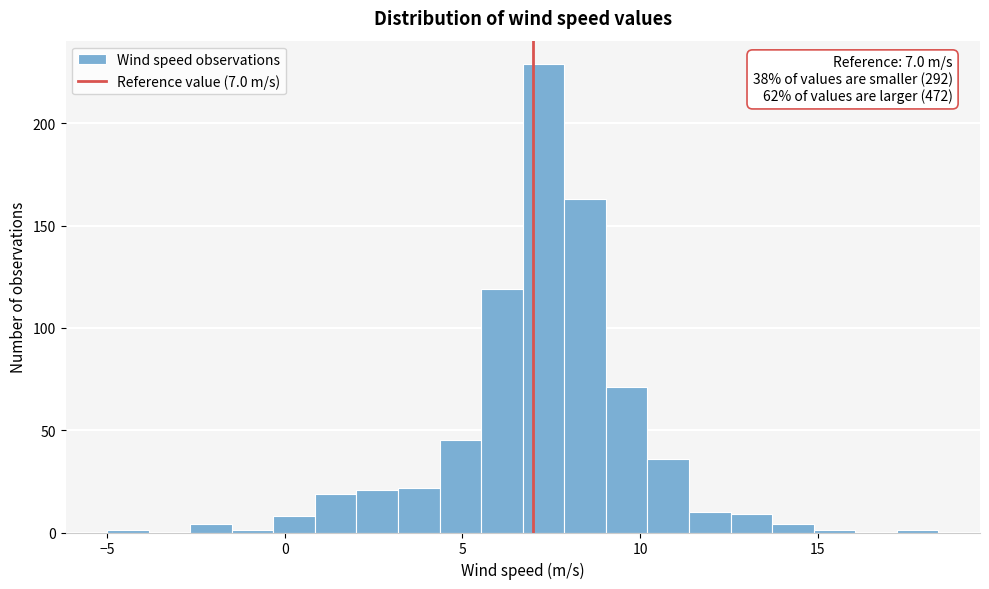

Around what value on the x-axis is the tallest bar? Give the approximate position of its centre, as read against the axis.

7.5